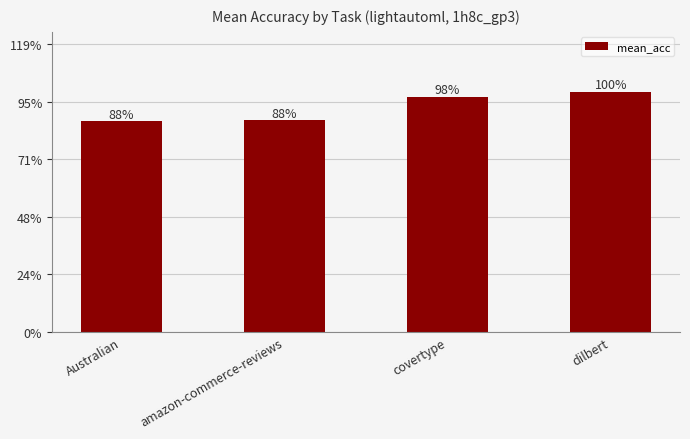

Where is the data nearest to the value 0?

Australian